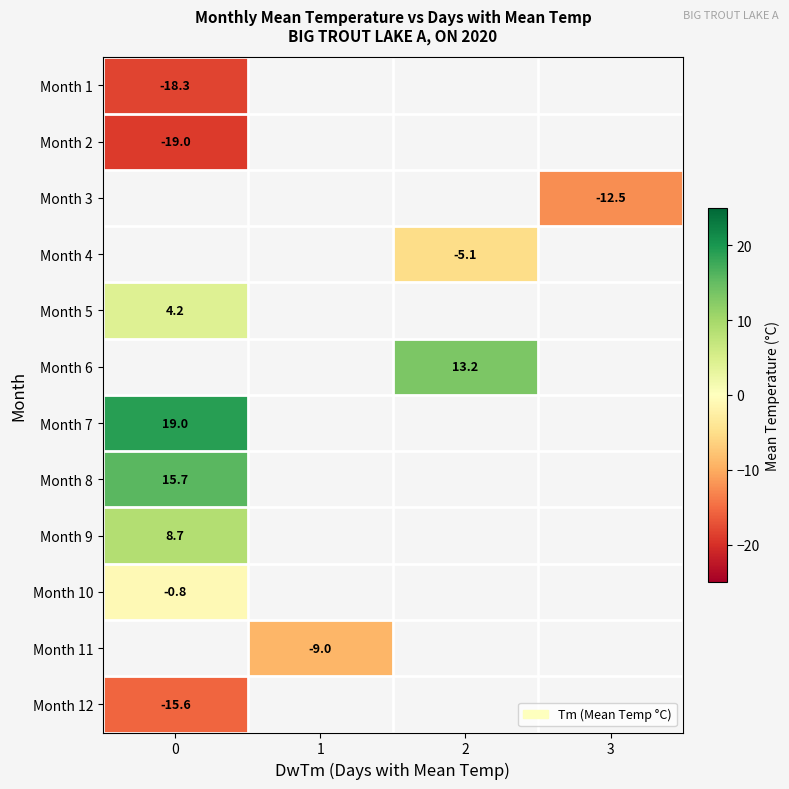

At how many categories does at least one series exceed 0?

2